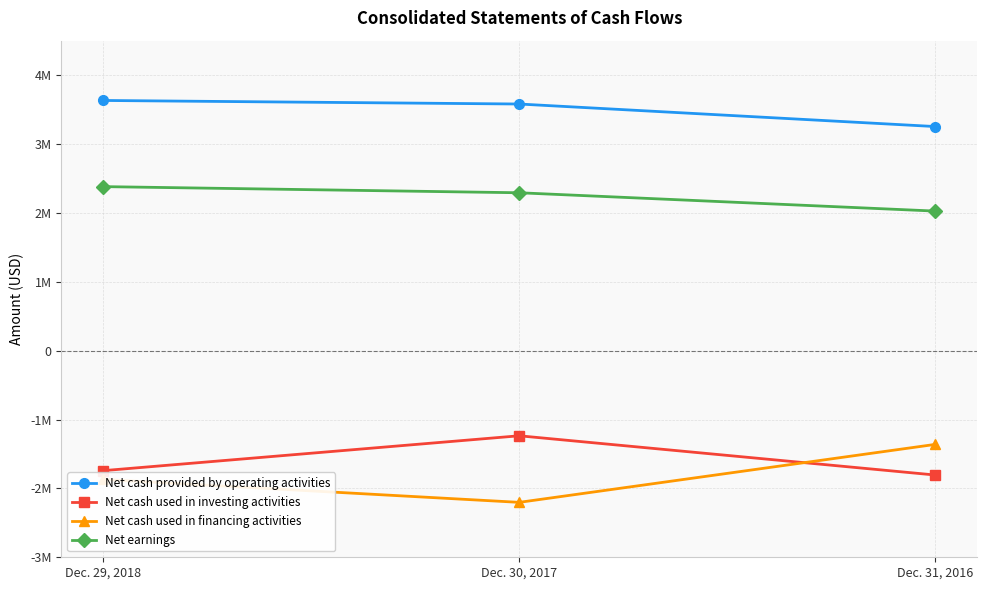

The Net earnings series shows 645557 at Dec. 30, 2017. True or false?

False